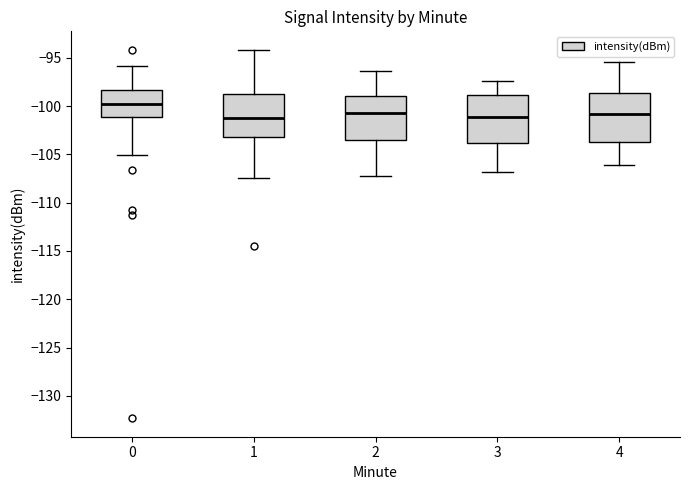

Reading left to right, transcribe this box plot: for each box, give where its median line is, the range the box spans, and where its two whiskers end, as read against the y-axis. The values are not printed on the chart, so give them approximately, as read against the axis.

0: median -100.0, box -101.0 to -98.5, whiskers -105.0 to -96.0
1: median -101.0, box -103.0 to -98.5, whiskers -107.5 to -94.0
2: median -100.5, box -103.5 to -99.0, whiskers -107.0 to -96.5
3: median -101.0, box -104.0 to -99.0, whiskers -107.0 to -97.5
4: median -101.0, box -104.0 to -98.5, whiskers -106.0 to -95.5